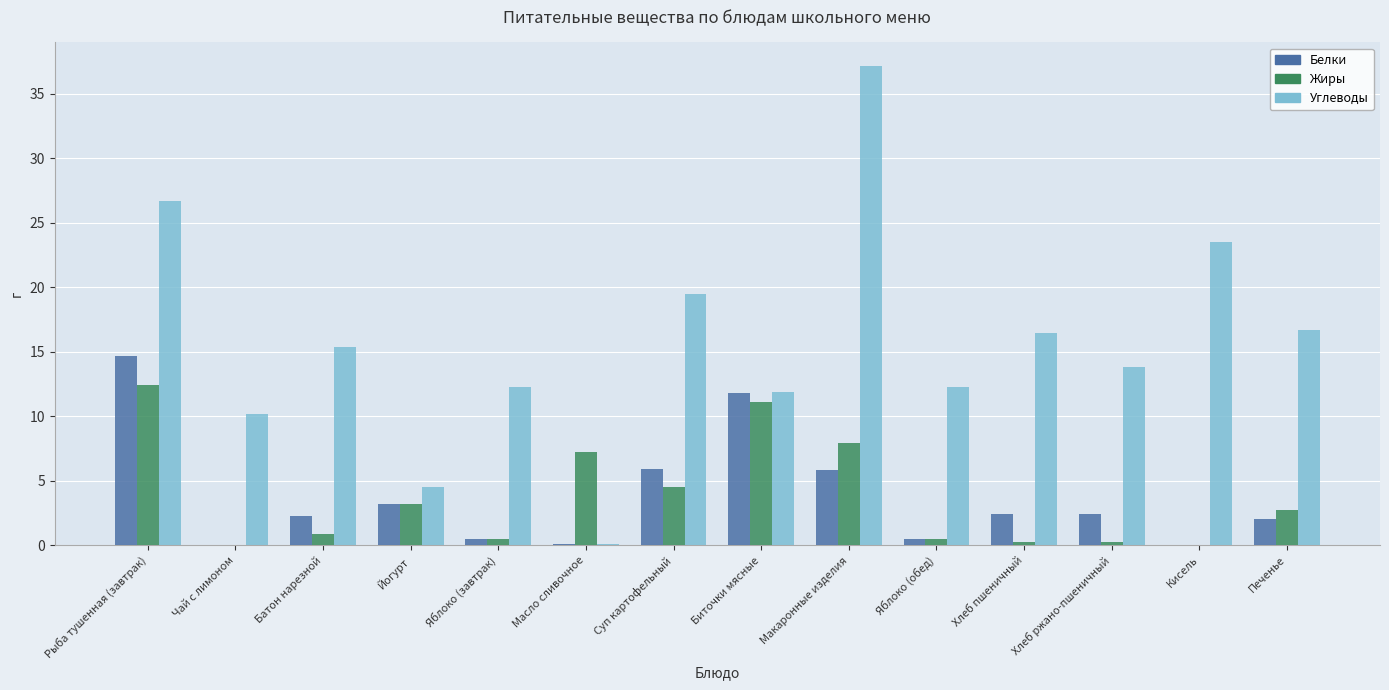

How many data points in Углеводы are above 15?

7